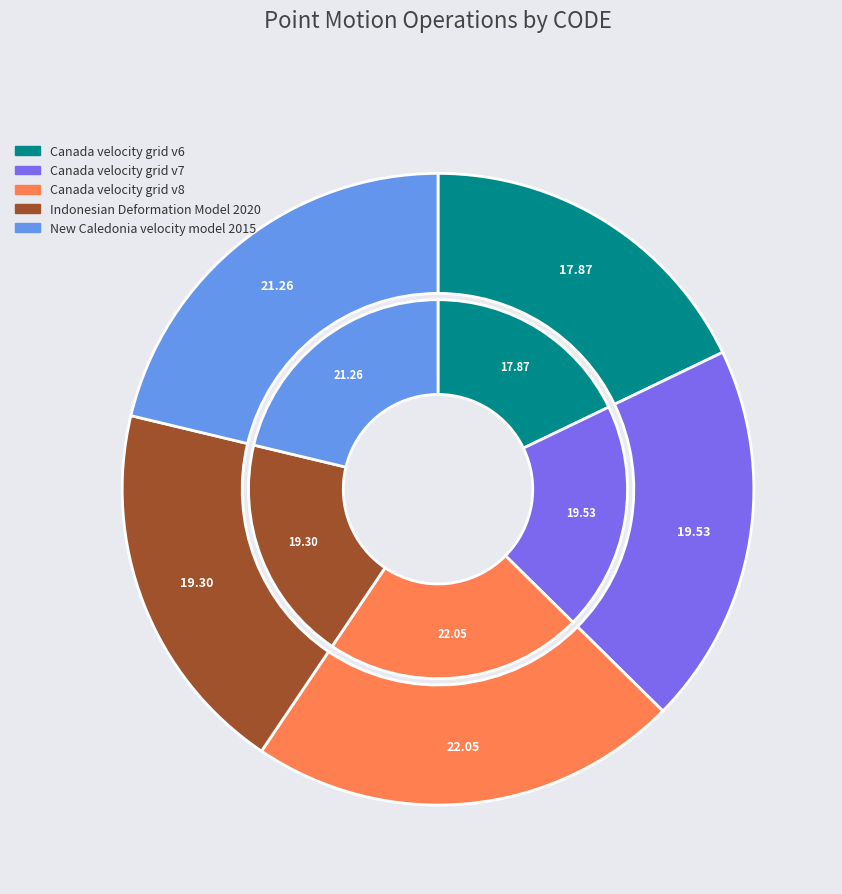

How many slices are in this pie chart?

5